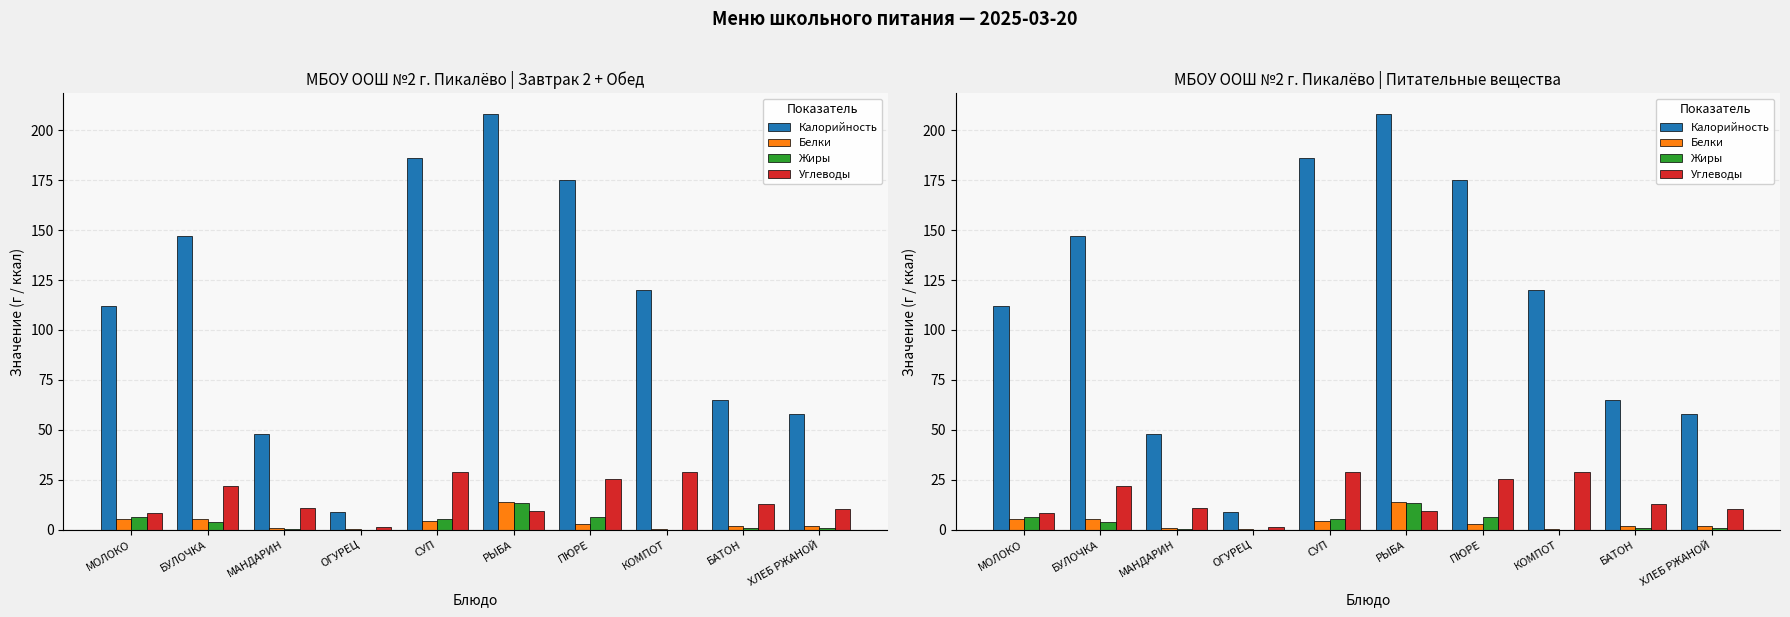

How many bars are there in each group?

4